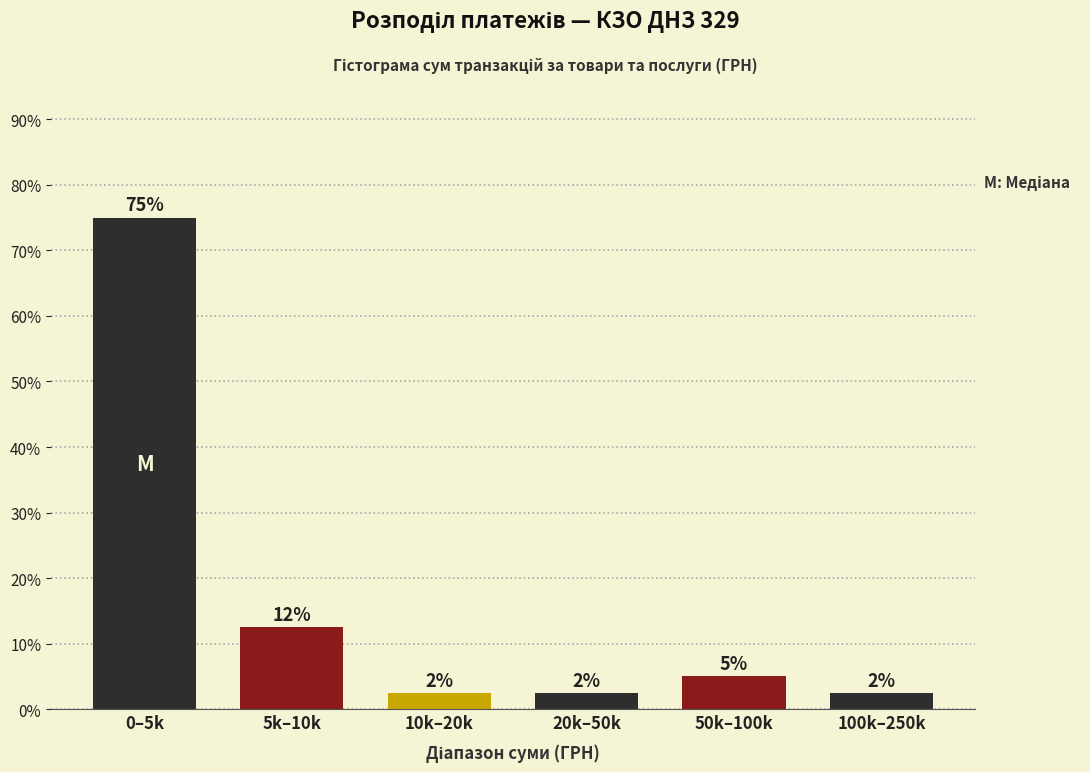

Does the chart contain any negative values?

No